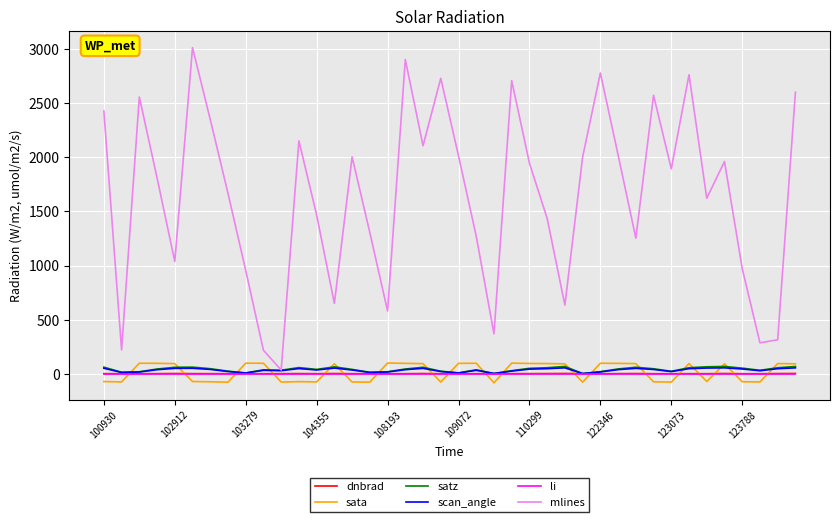

What is the maximum value for satz?

67.7